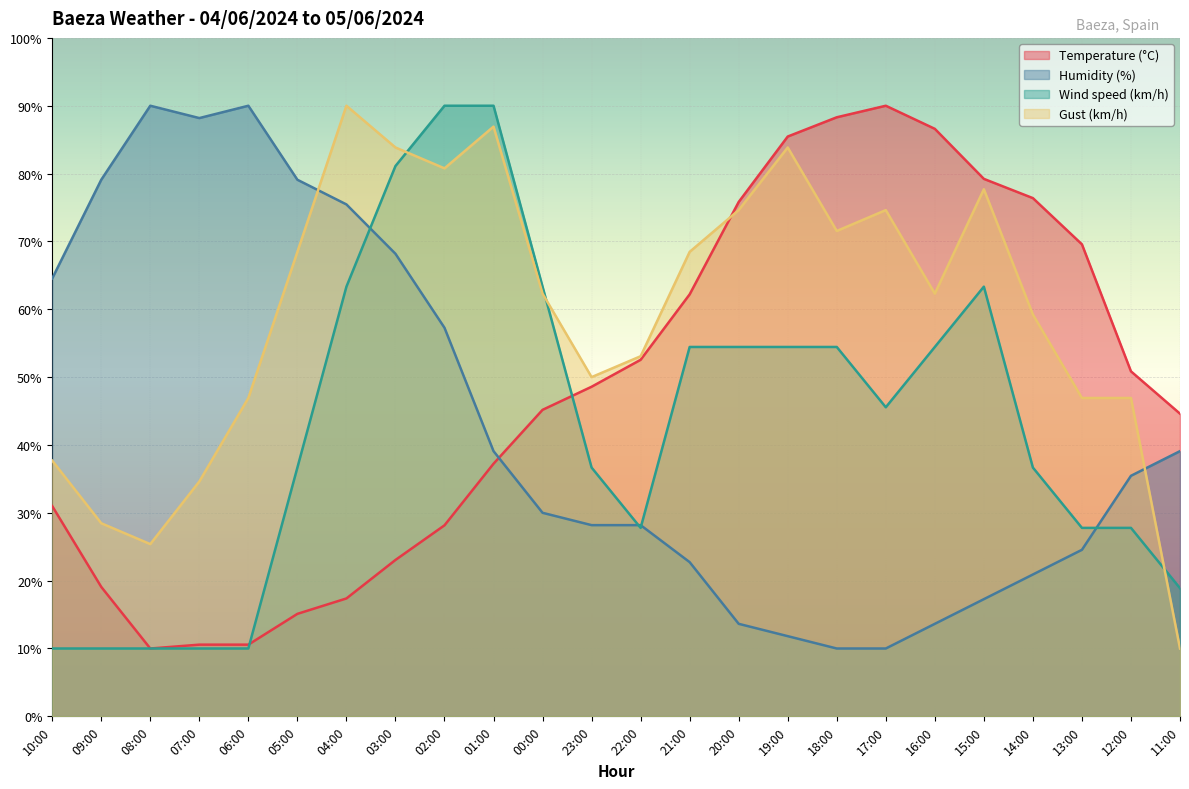

What is the maximum value for Gust (km/h)?

90.0